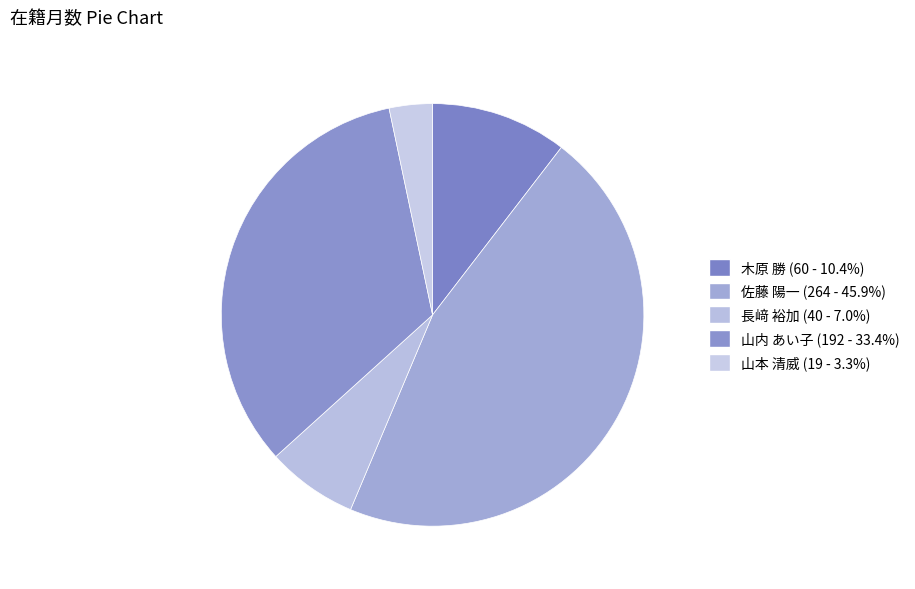

How many slices are in this pie chart?

5